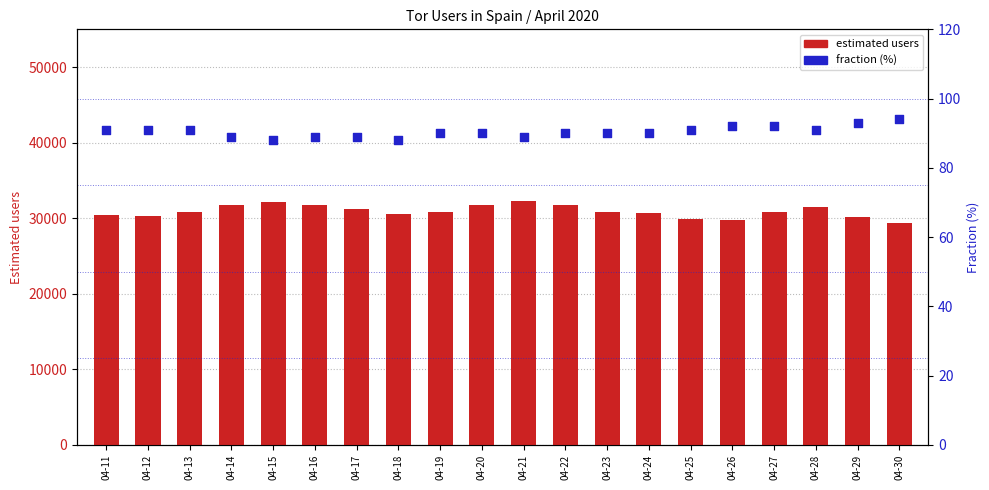

What are all the series names shown in the legend?

estimated users, fraction (%)